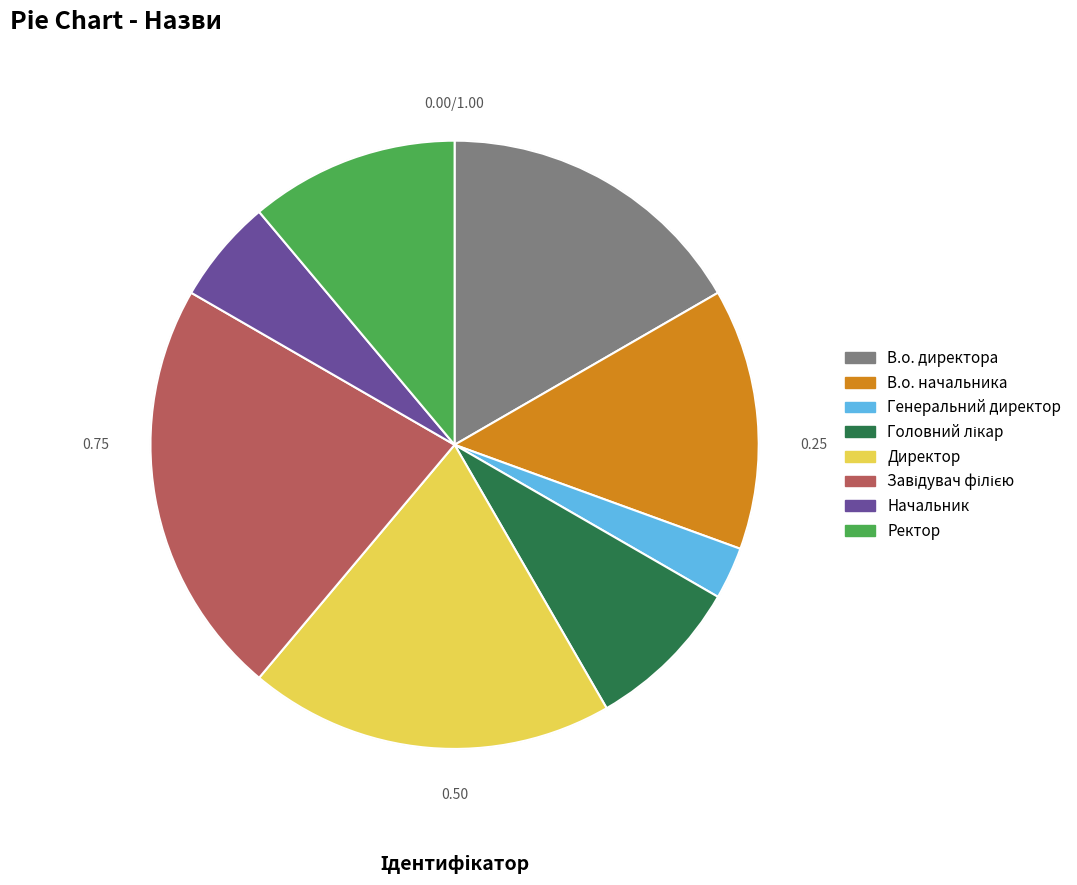

What is the ratio of the value at В.о. начальника to the value at Начальник?

2.5